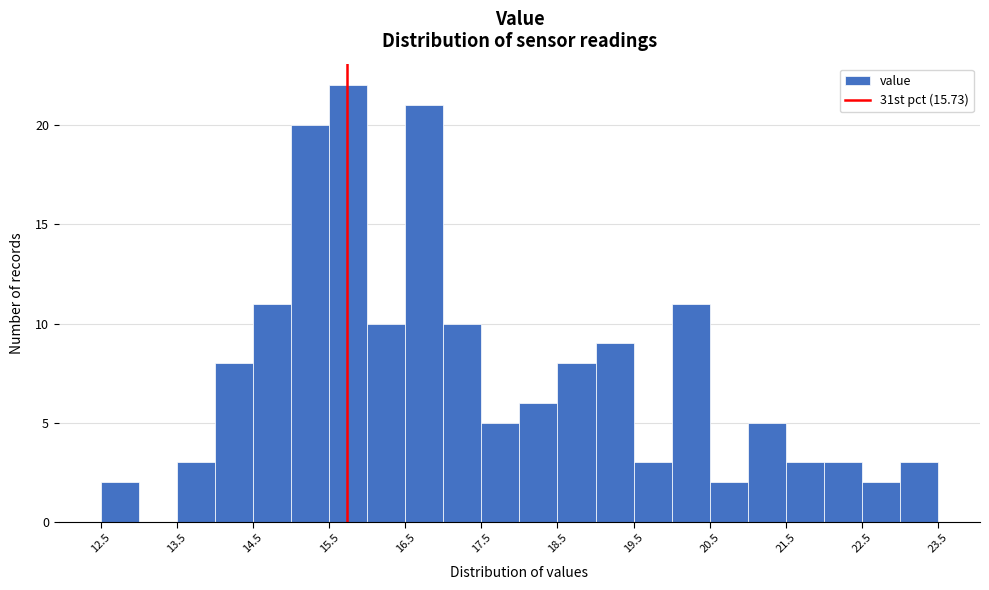

Reading left to right, list every bar in this chart as the range it spans on the x-axis followed by its height. The values are not printed on the chart, so give them approximately, as read against the axis.

12.5 to 13.0: 2
13.0 to 13.5: 0
13.5 to 14.0: 3
14.0 to 14.5: 8
14.5 to 15.0: 11
15.0 to 15.5: 20
15.5 to 16.0: 22
16.0 to 16.5: 10
16.5 to 17.0: 21
17.0 to 17.5: 10
17.5 to 18.0: 5
18.0 to 18.5: 6
18.5 to 19.0: 8
19.0 to 19.5: 9
19.5 to 20.0: 3
20.0 to 20.5: 11
20.5 to 21.0: 2
21.0 to 21.5: 5
21.5 to 22.0: 3
22.0 to 22.5: 3
22.5 to 23.0: 2
23.0 to 23.5: 3